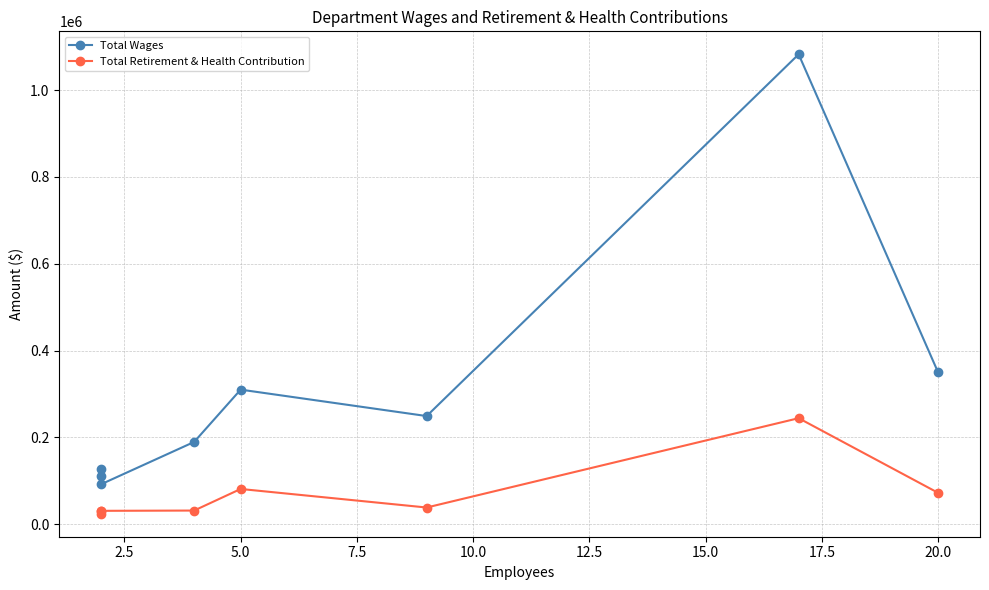

How many lines are shown in the chart?

2